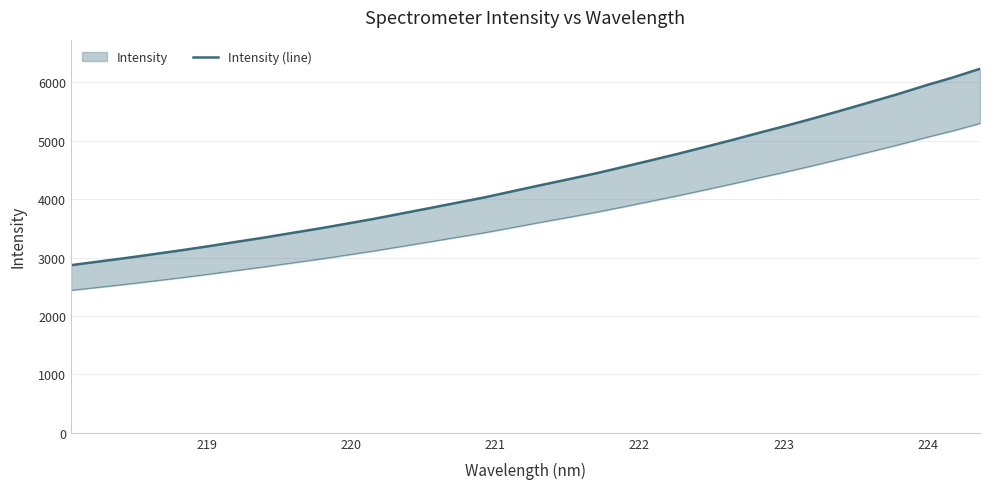

What is the maximum value shown in the chart?

6233.6